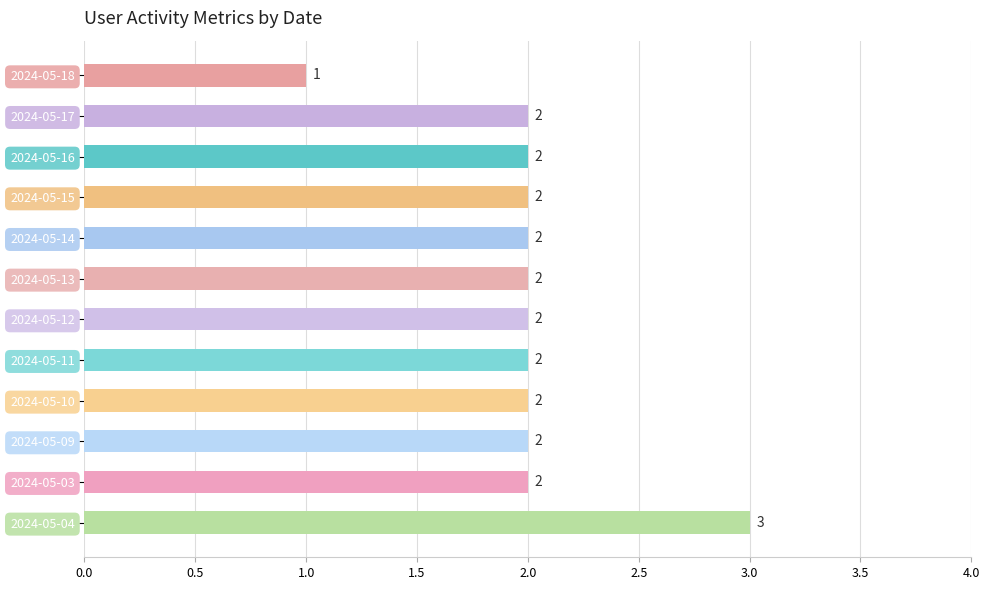

How many data points are less than 2?

1